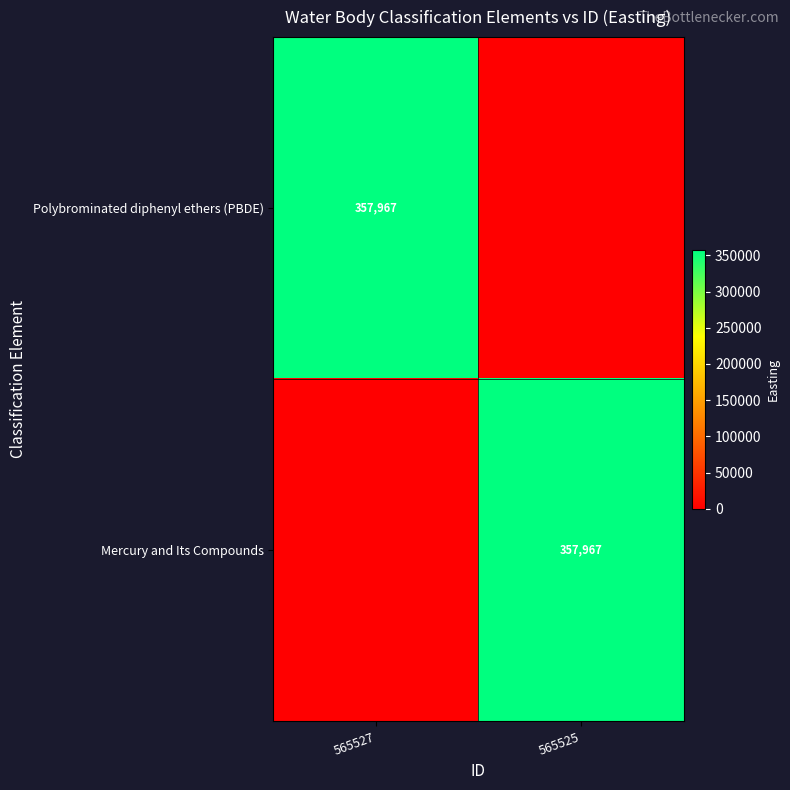

The value of Polybrominated diphenyl ethers (PBDE) at 565527 is 357967. True or false?

True